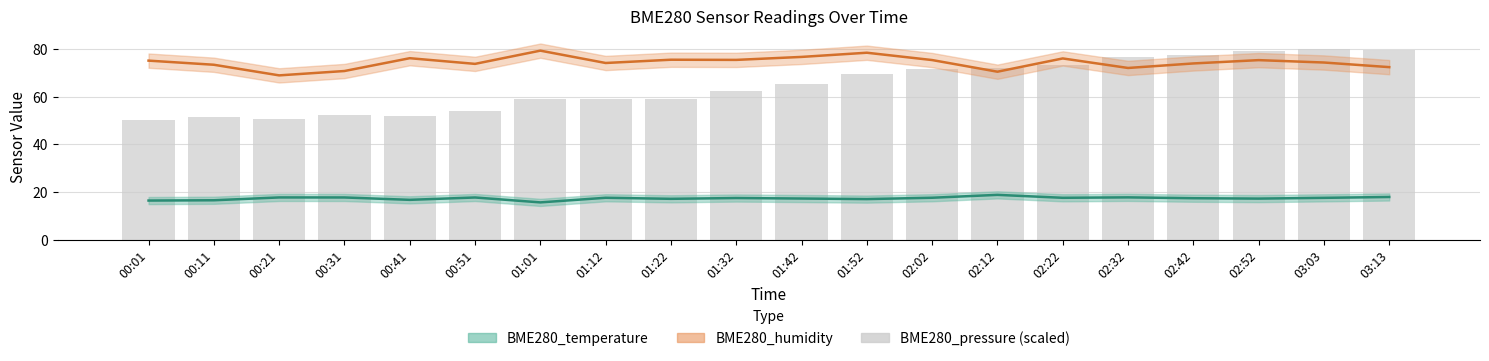

Rank the series by their average value, from lowest to highest.

BME280_temperature, BME280_pressure (scaled), BME280_humidity